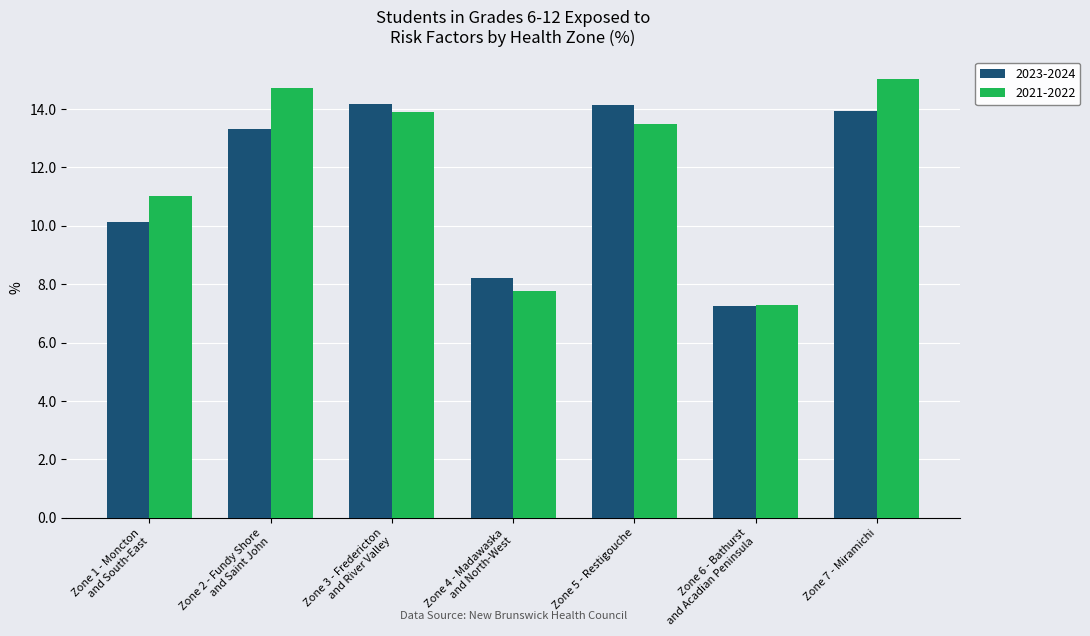

What is the value of the 2023-2024 bar at the 3rd from the left?

14.2